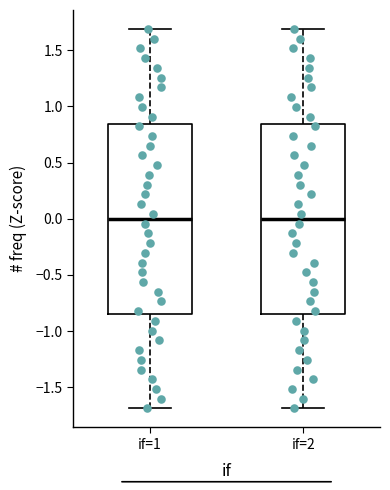

Where does the median line of the box for if=1 sit on the y-axis? The values are not printed on the chart, so give them approximately, as read against the axis.

0.00